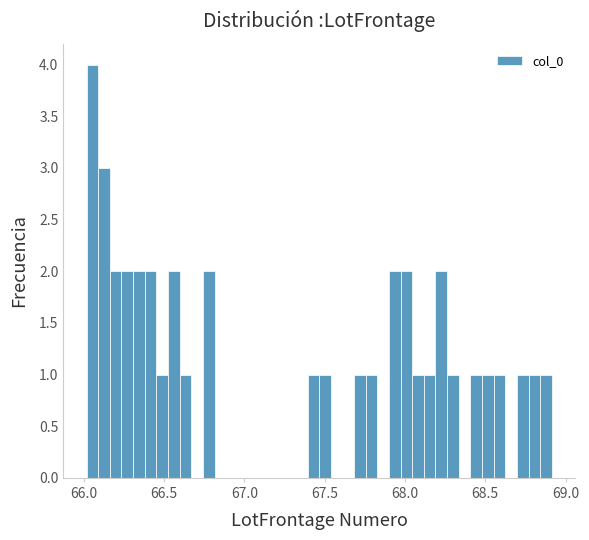

Around what value on the x-axis is the tallest bar? Give the approximate position of its centre, as read against the axis.

66.05